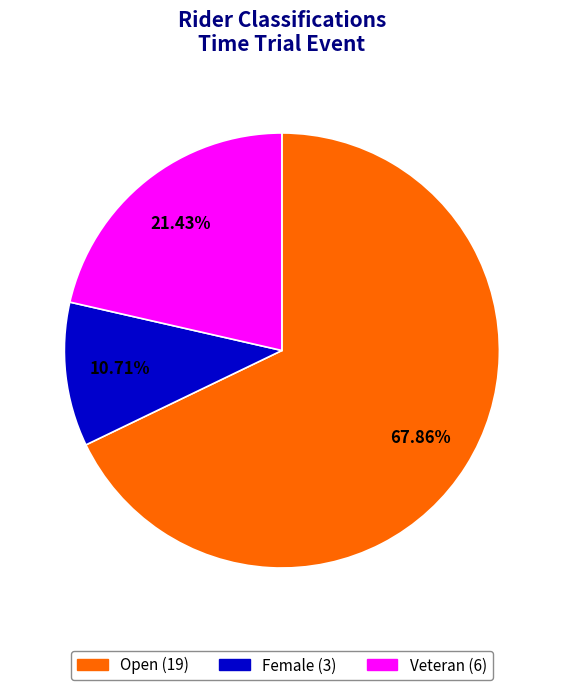

Which has a higher value, Open or Female?

Open